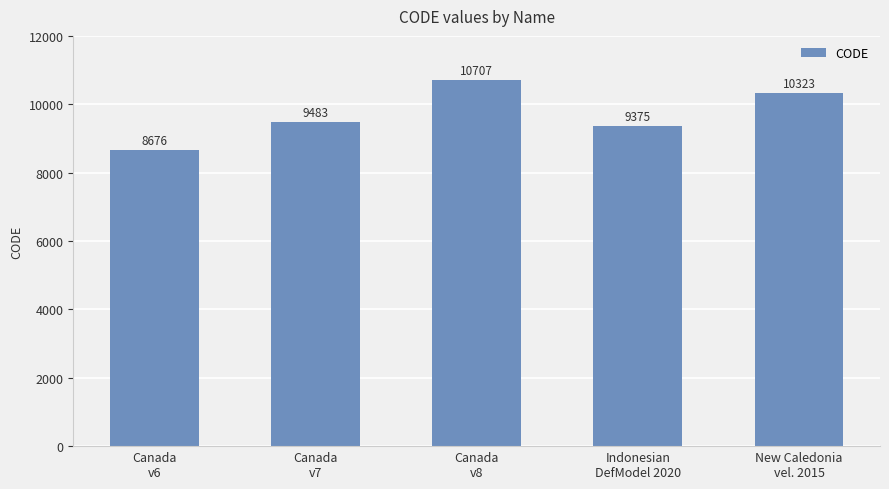

What is the maximum value shown in the chart?

10707